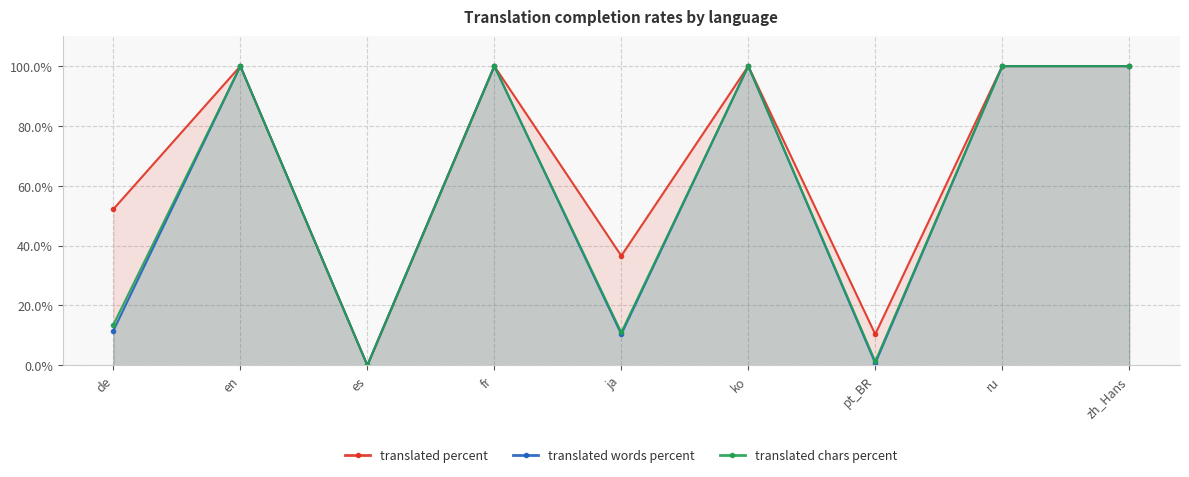

How many data points in translated chars percent are less than 100?

4